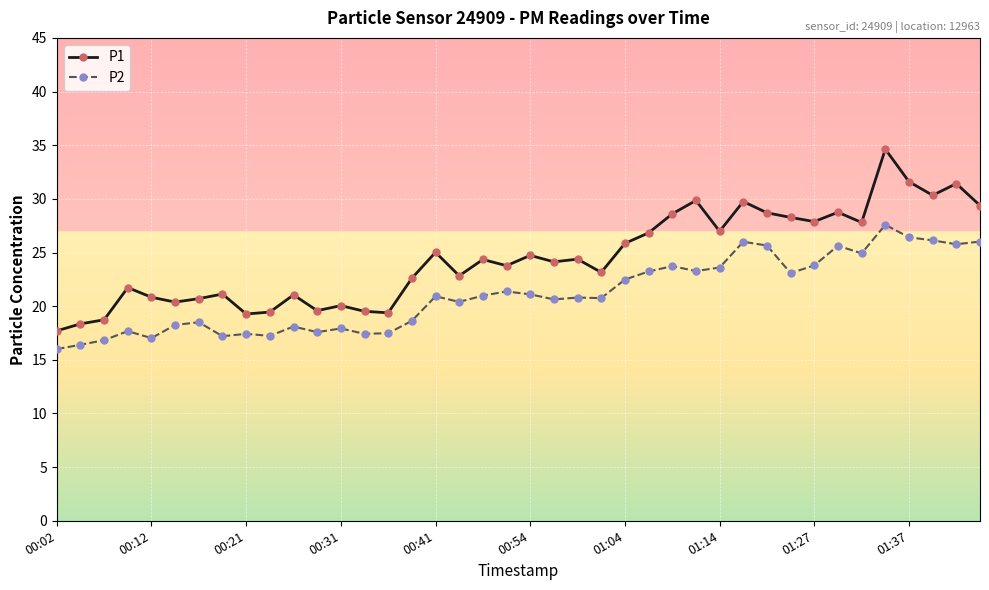

What is the minimum value shown in the chart?

16.0